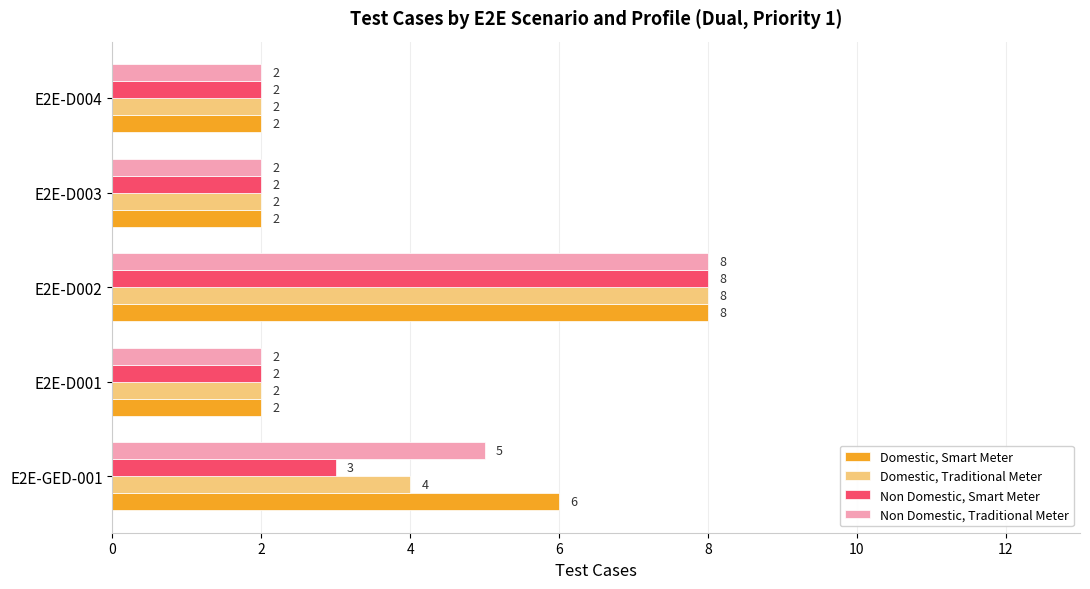

Rank the series at E2E-GED-001 from highest to lowest value.

Domestic, Smart Meter, Non Domestic, Traditional Meter, Domestic, Traditional Meter, Non Domestic, Smart Meter